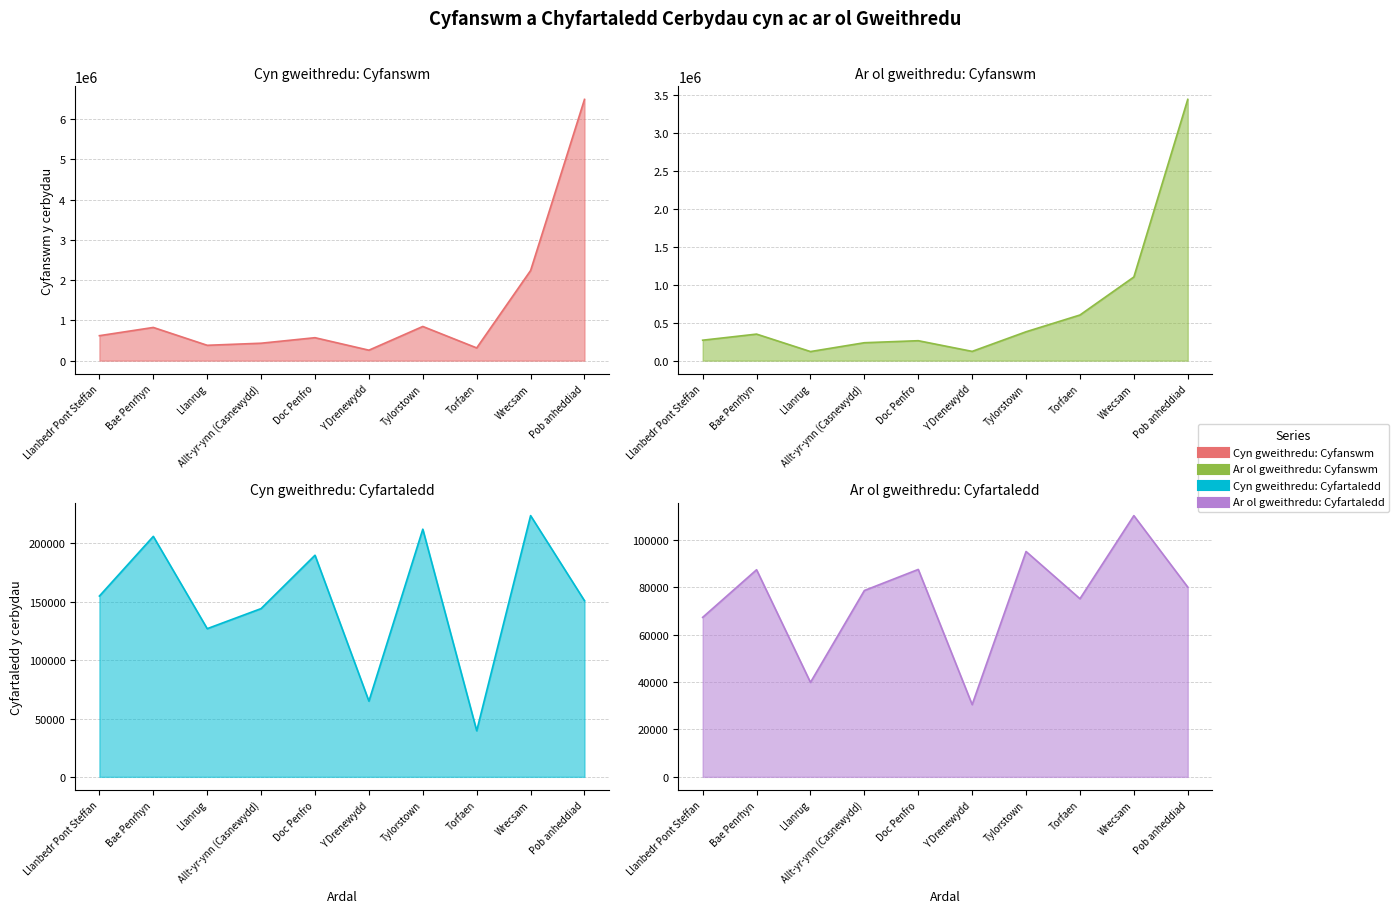

What is the spread (max minus min) of values at Llanrug?

341117.3